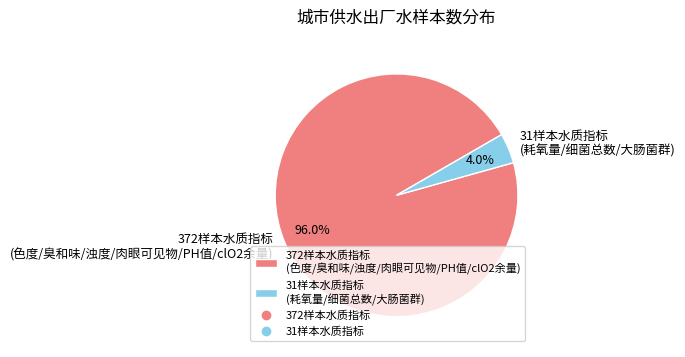

Is there a majority slice in this chart?

Yes